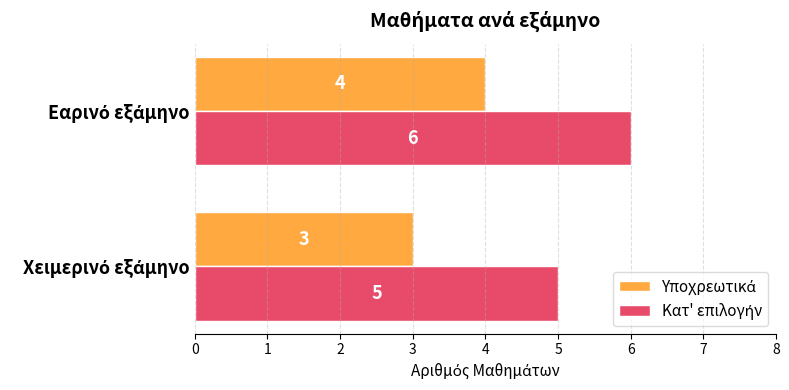

What is the maximum value shown in the chart?

6